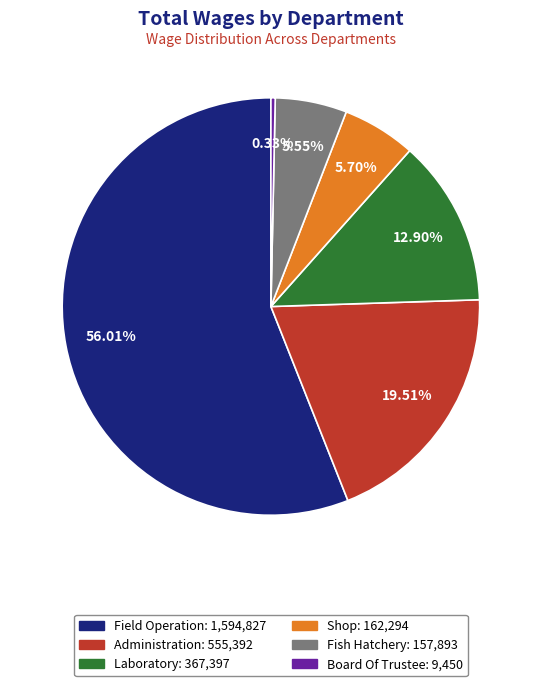

To the nearest percent, what portion does Laboratory represent?

13%